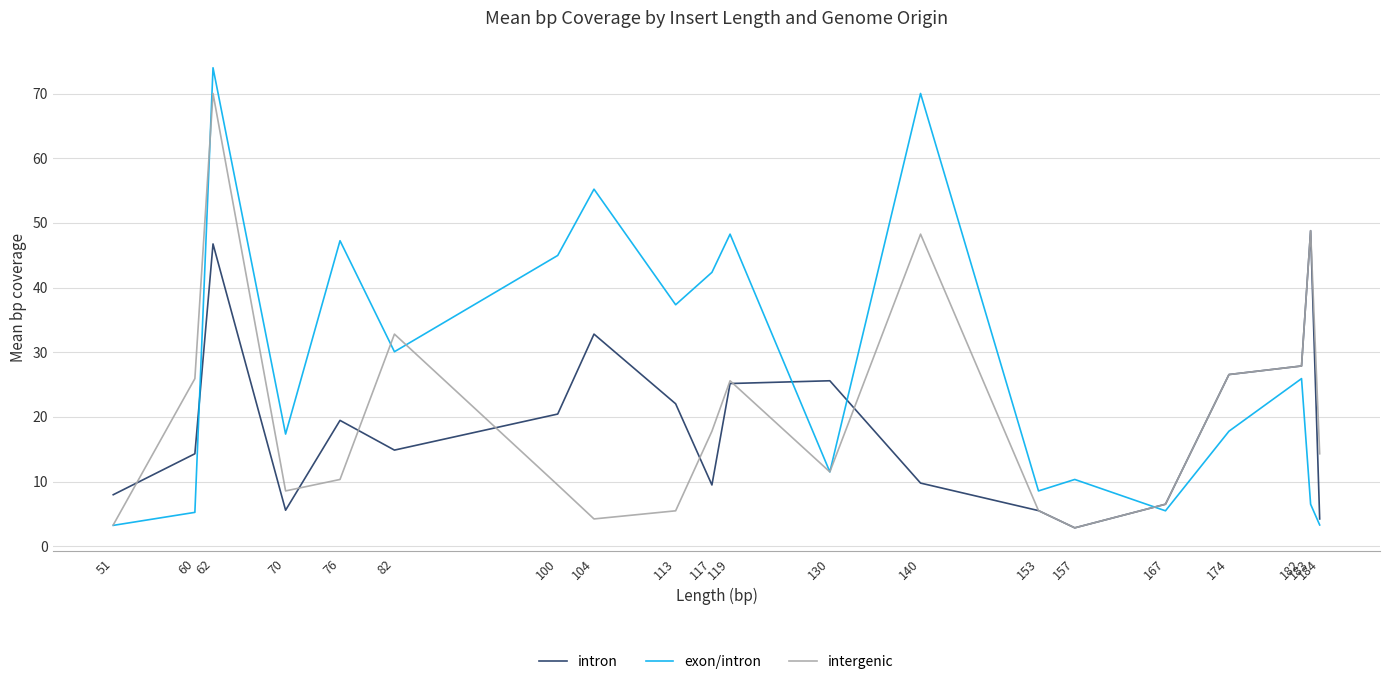

Where do intergenic and intron first cross each other?

51 and 60